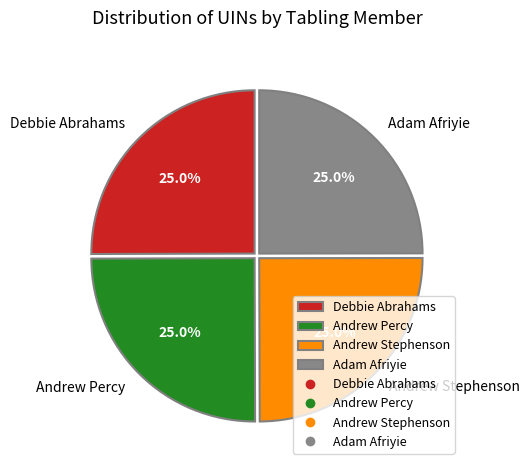

Is it true that Andrew Percy is 25% of the pie?

True